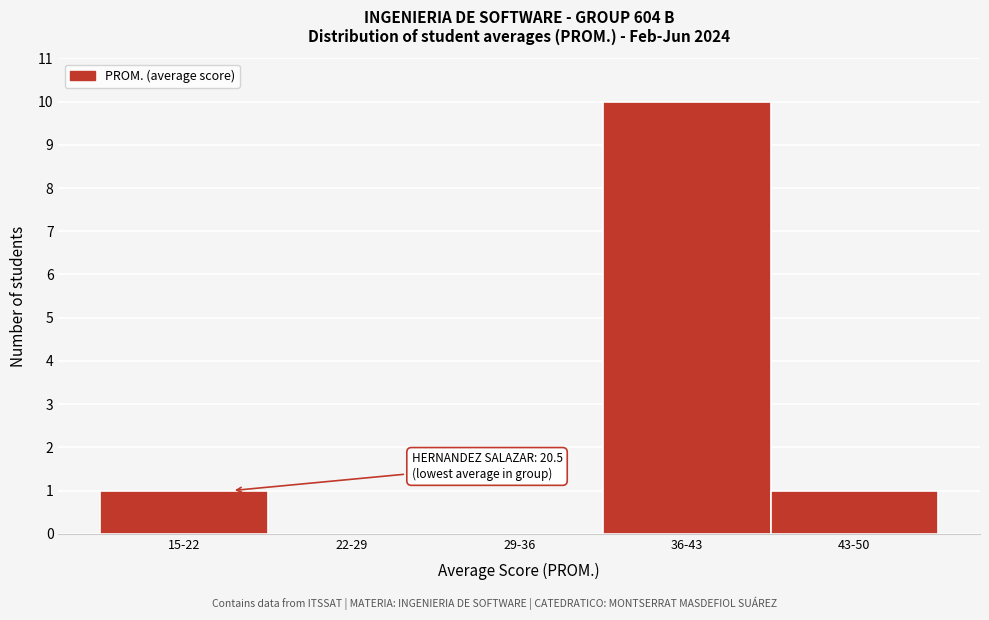

Reading right to left, transcribe all the data shown in this chart.

43-50=1	36-43=10	29-36=0	22-29=0	15-22=1